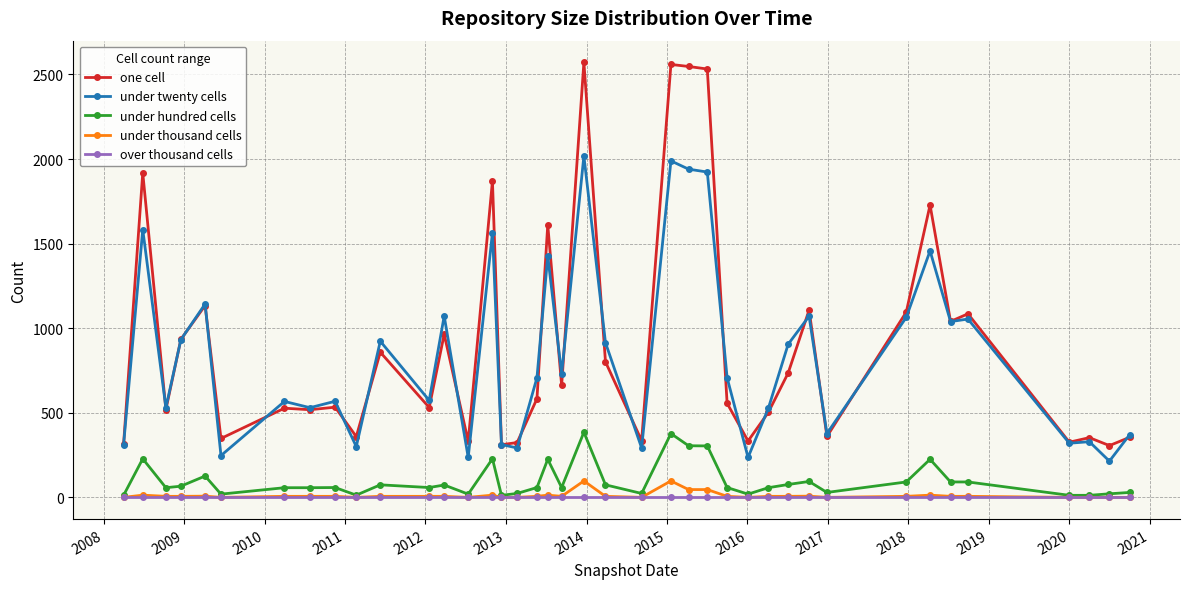

At how many categories does at least one series exceed 1010?

14